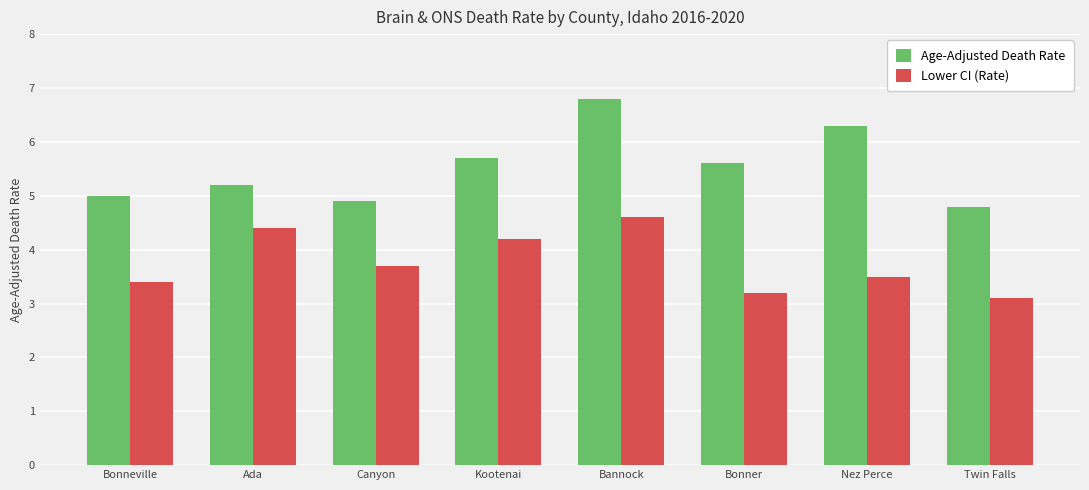

Is it true that Age-Adjusted Death Rate equals 2.1 at Ada?

False